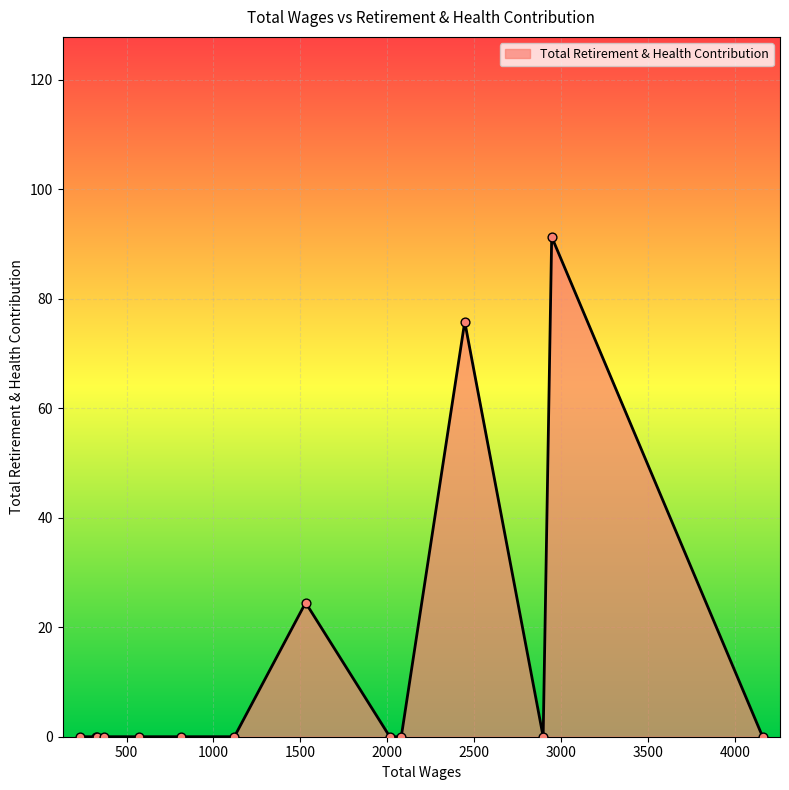

What is the greatest value displayed?

91.3